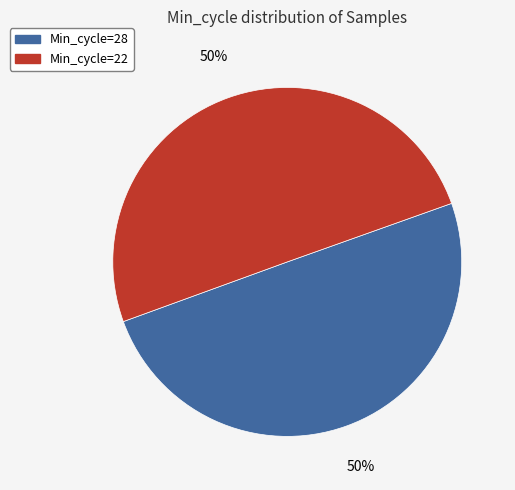

To the nearest percent, what is the average slice percentage?

50%